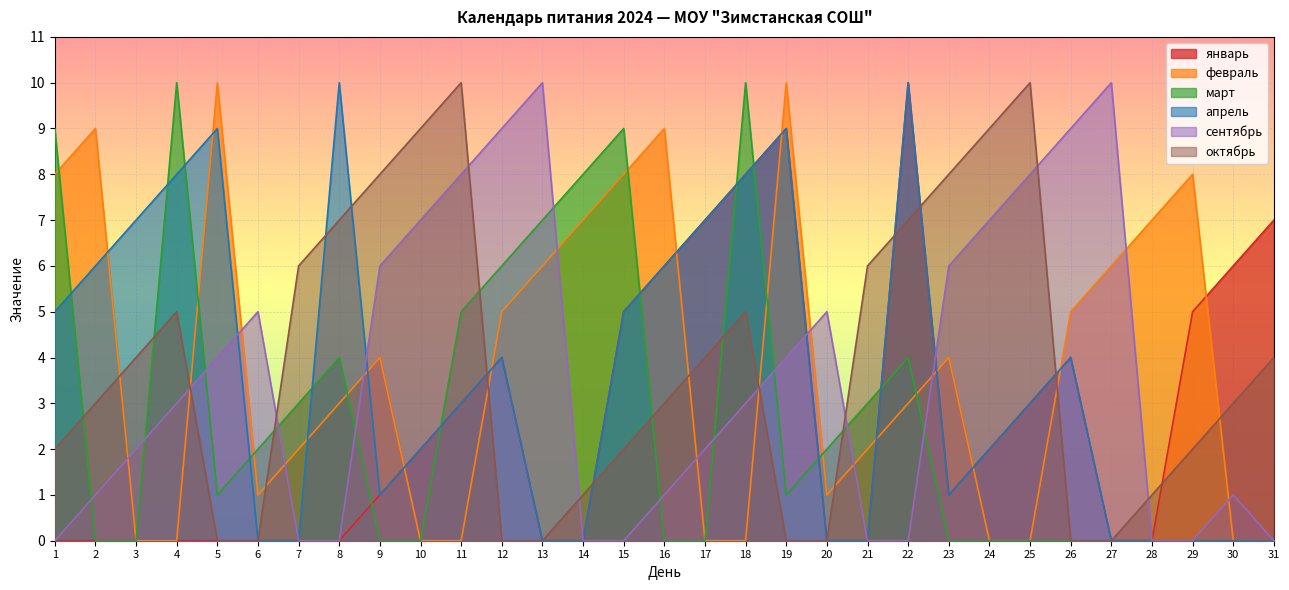

What is the difference between the maximum and minimum values in the март series?

10